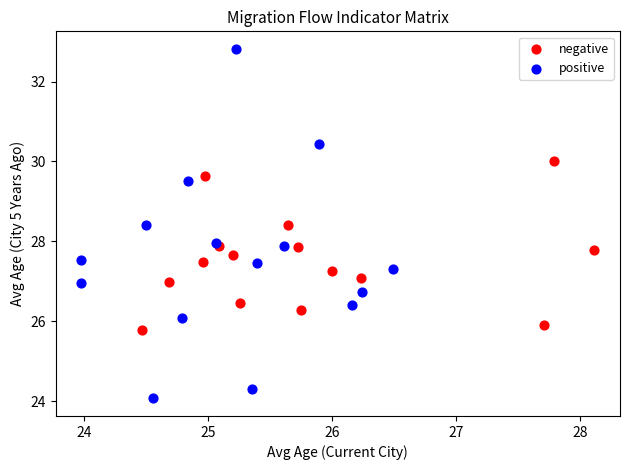

Which series has the largest Y range (max minus min)?

positive